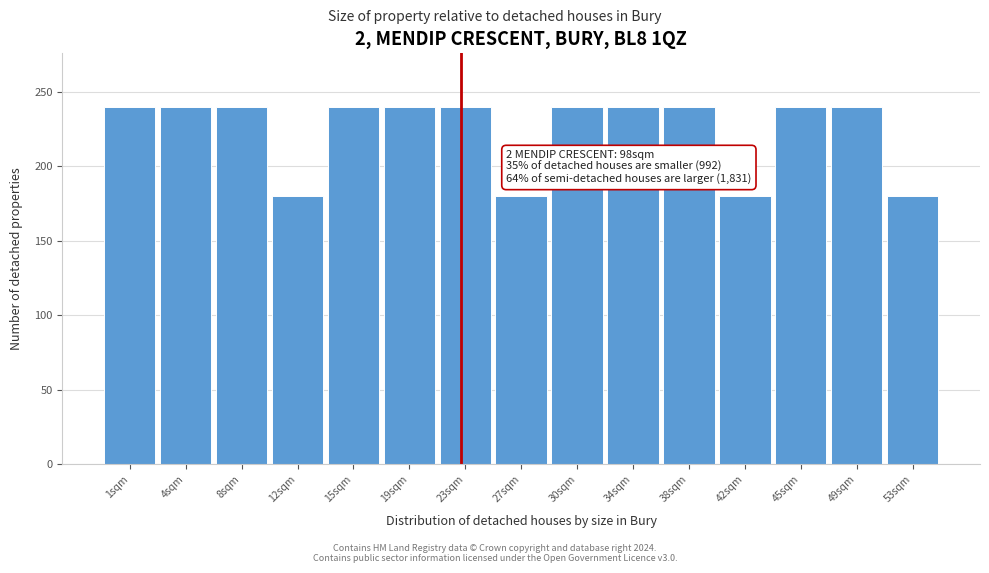

Reading left to right, list all the values displayed in this chart.

240	240	240	180	240	240	240	180	240	240	240	180	240	240	180